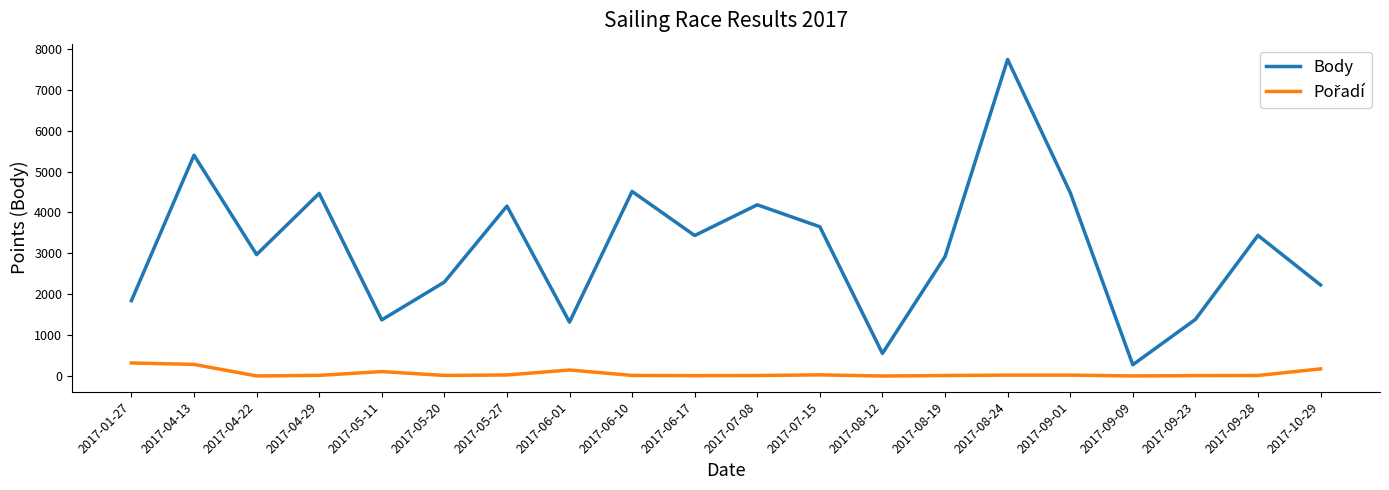

What is the maximum value for Body?

7741